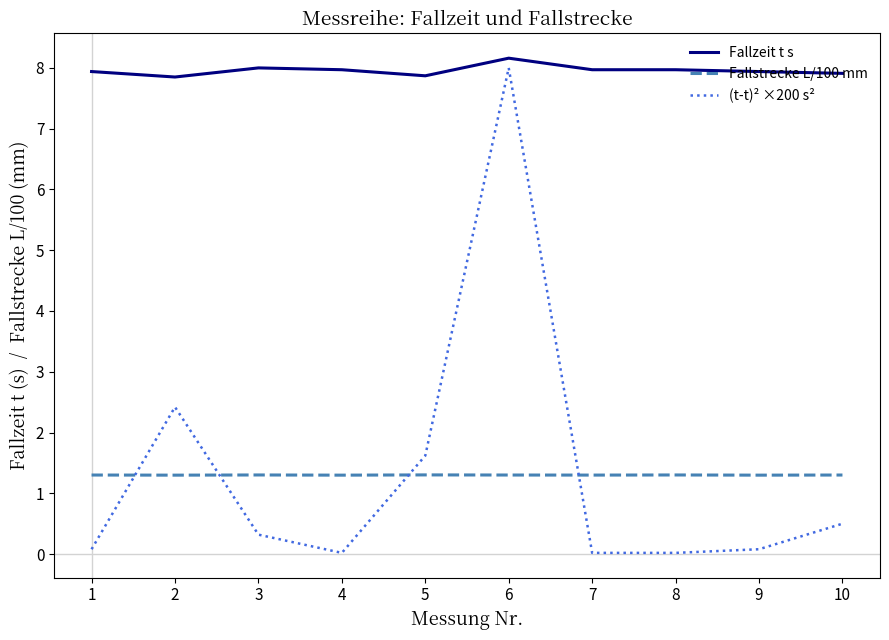

Which series has the largest range (max minus min)?

(t-t)² ×200 s²